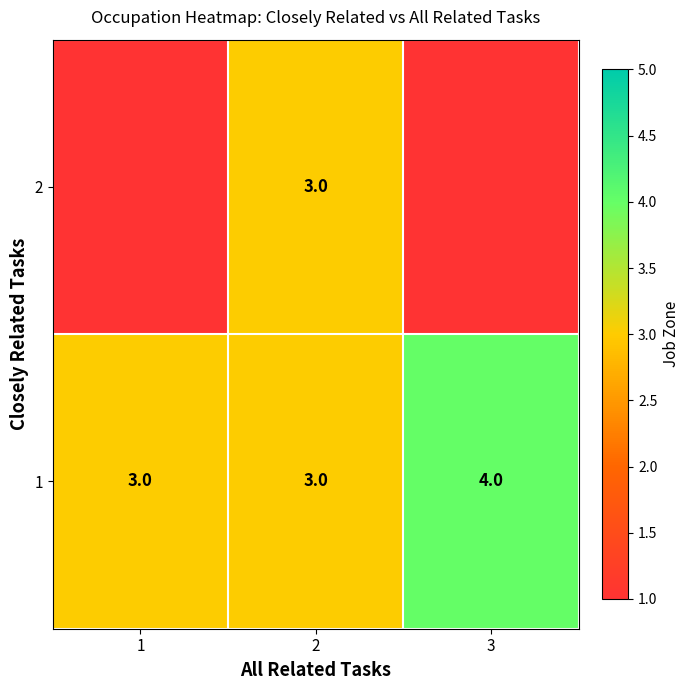

At how many categories does at least one series exceed 3?

1